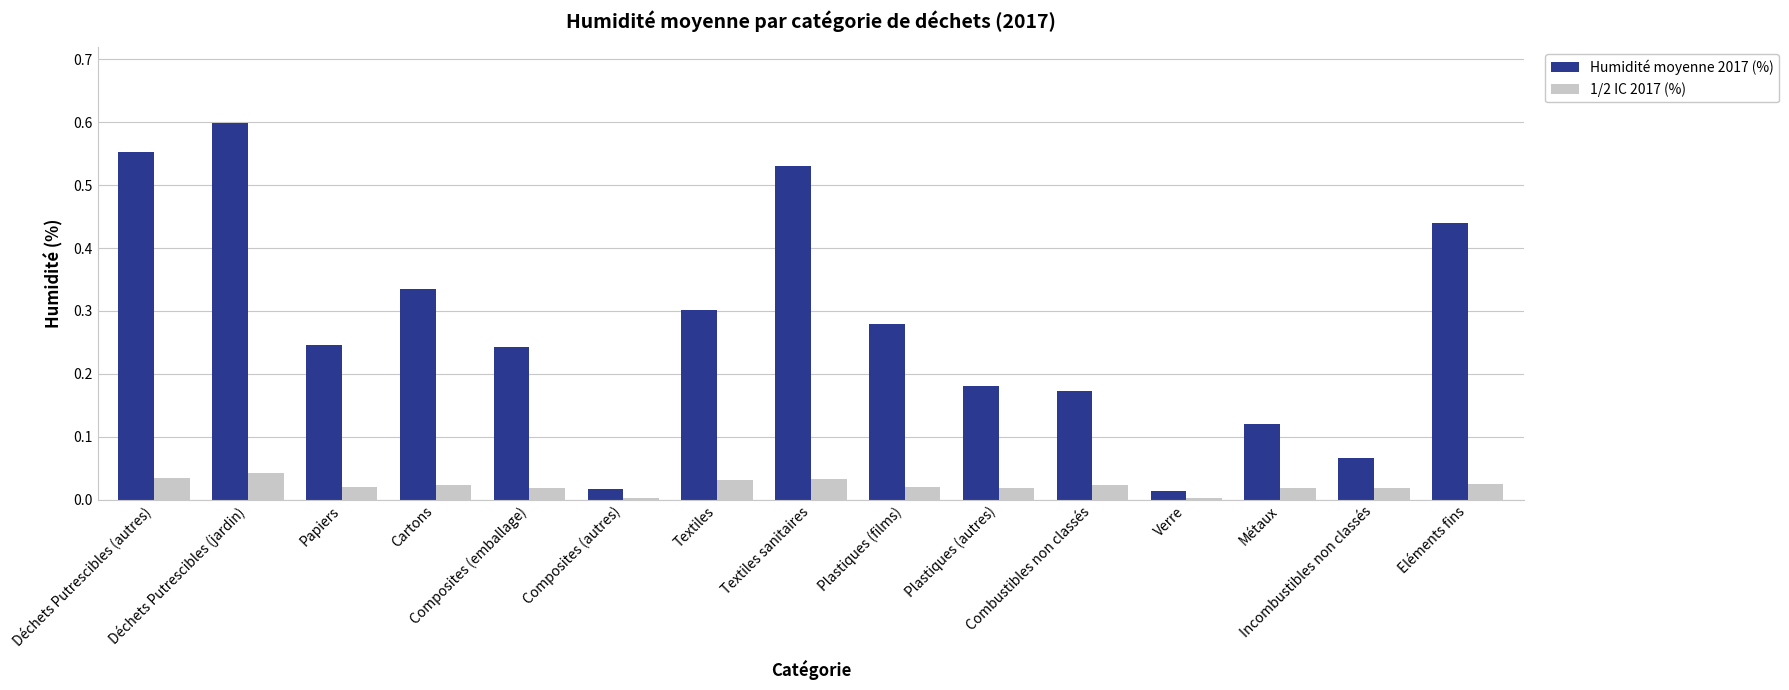

The value of Humidité moyenne 2017 (%) at Combustibles non classés is 0.1. True or false?

False